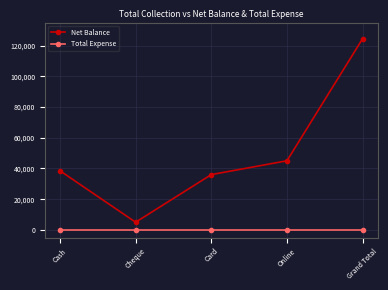

What is the label of the 3rd point from the left?

Card